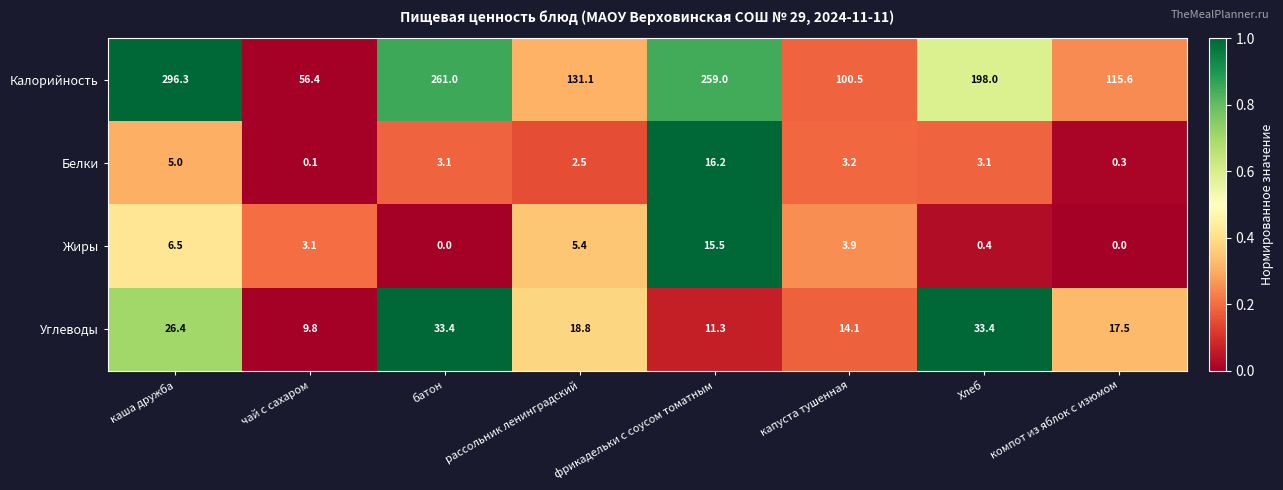

What is the total value across all series at чай с сахаром?

69.4